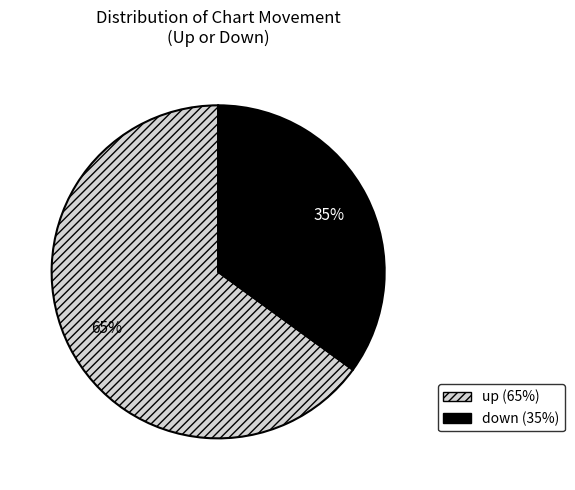

To the nearest percent, what portion does down represent?

35%